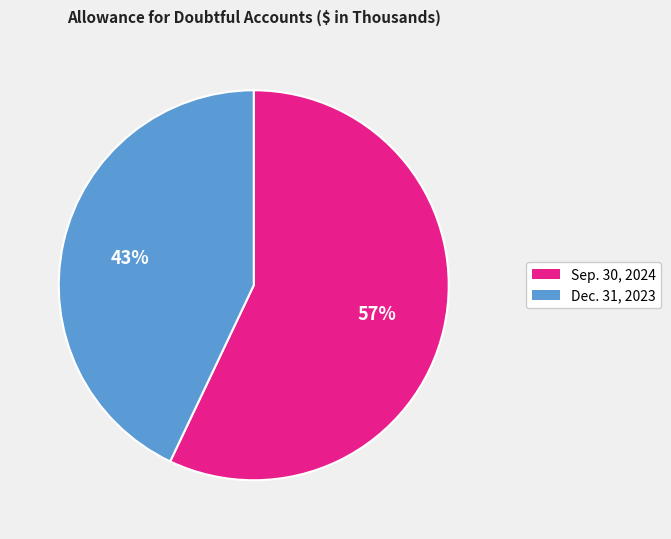

How many segments does this pie chart have?

2